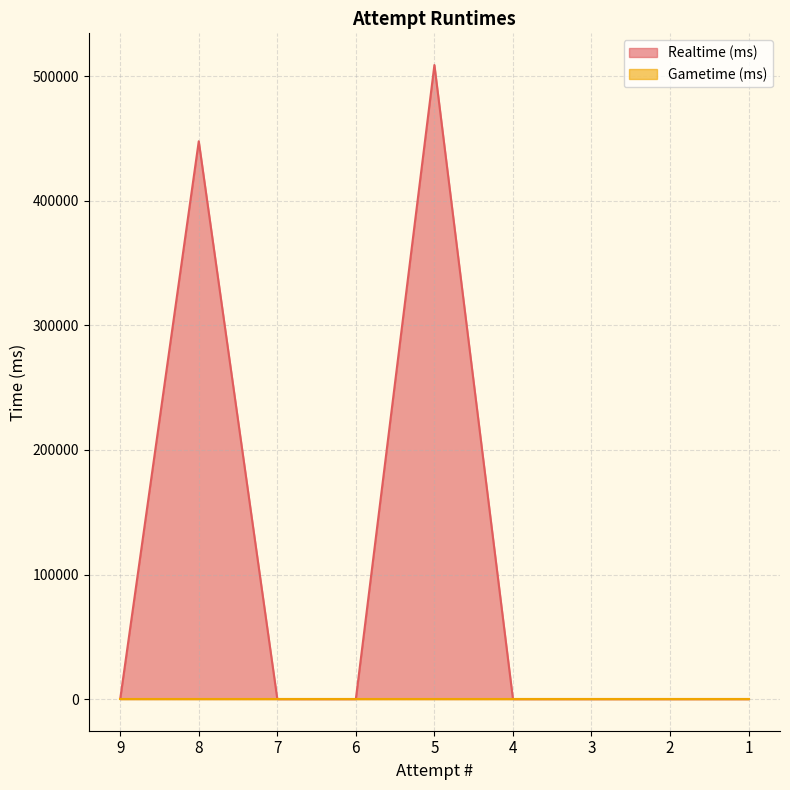

What is the average value?

106343